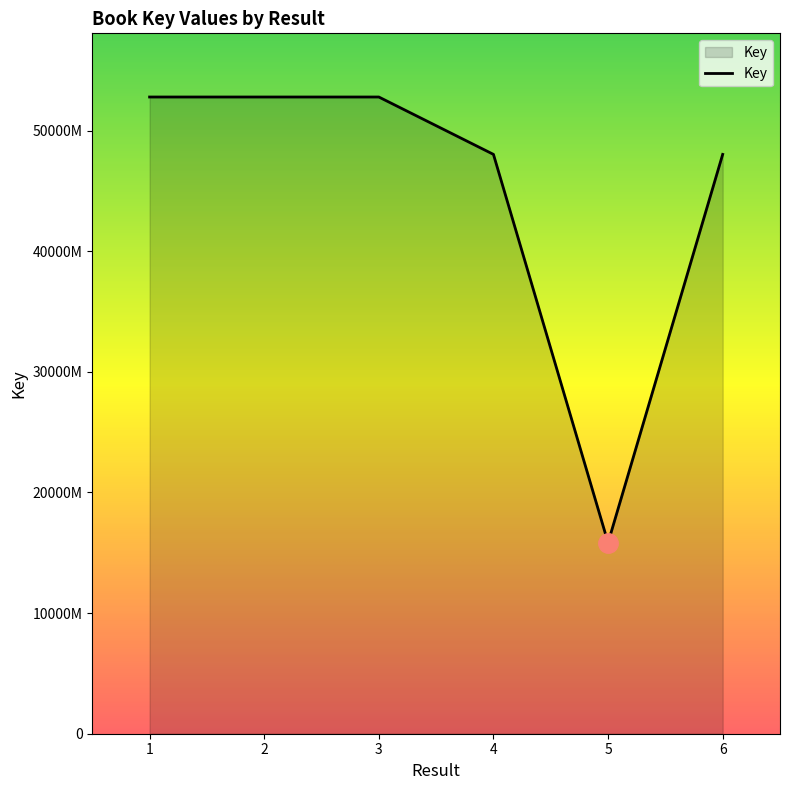

Does the chart display data point markers on the line(s)?

No